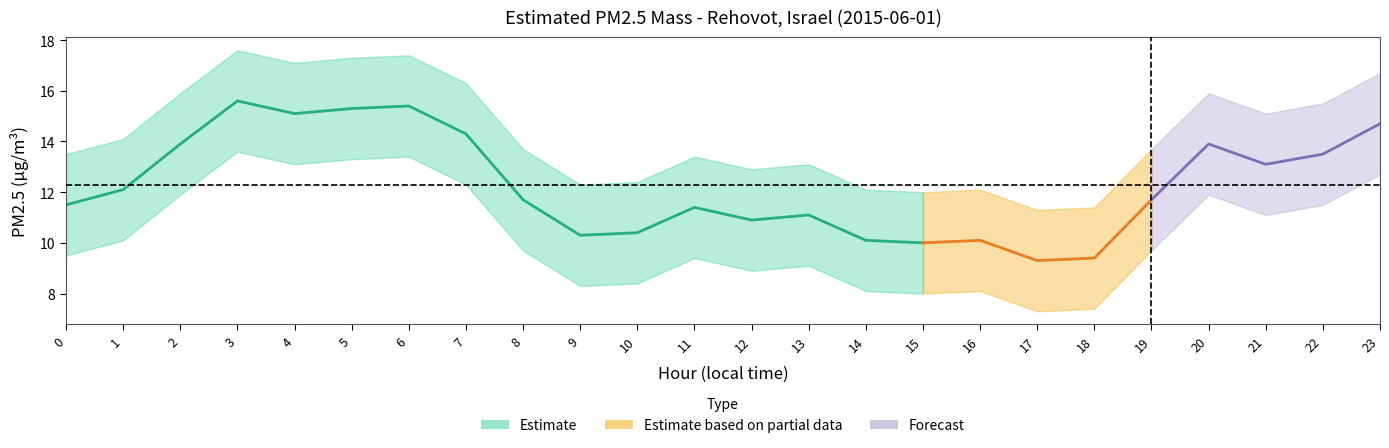

How many series are shown in this chart?

3